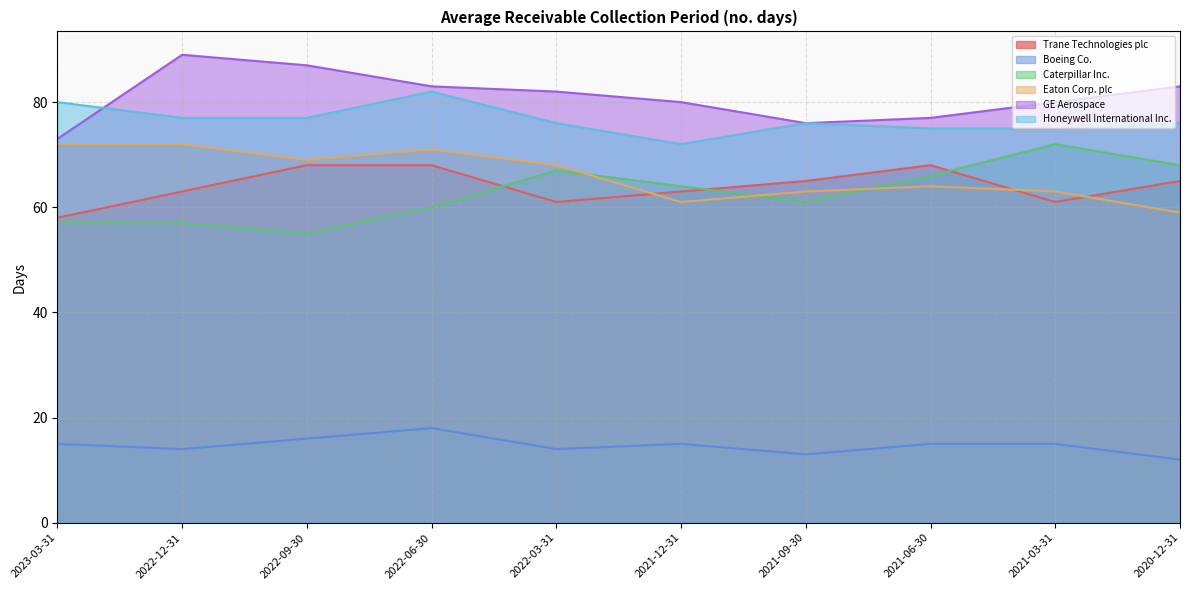

True or false: GE Aerospace has more than 2 points higher than both neighbors.

False